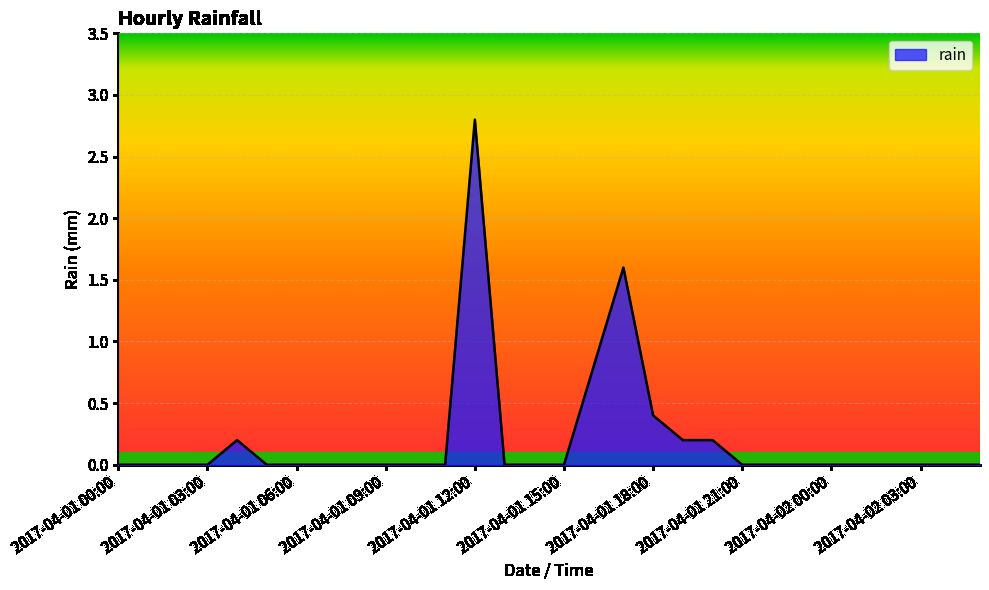

What is the greatest value displayed?

2.8